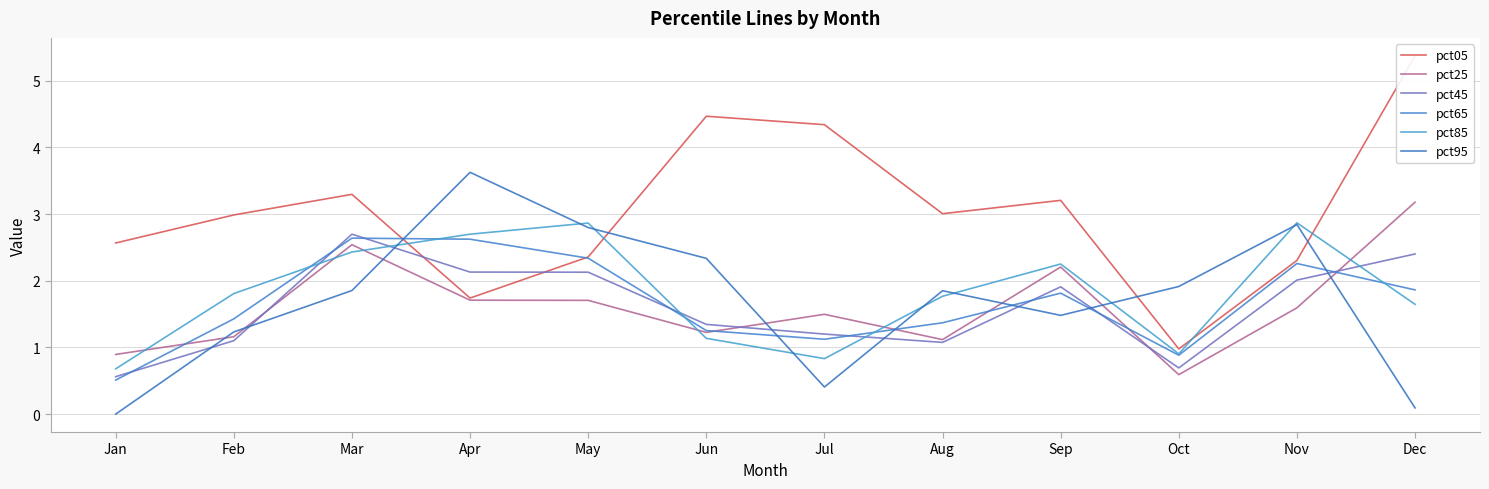

Which series has the largest range (max minus min)?

pct05